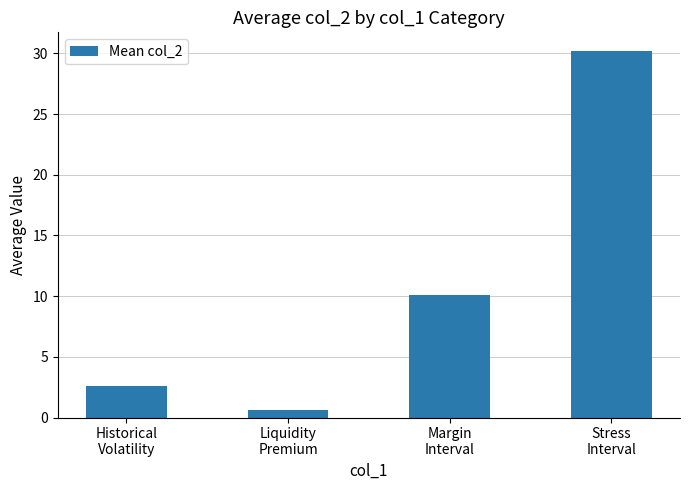

Which label corresponds to the largest value in the chart?

Stress
Interval